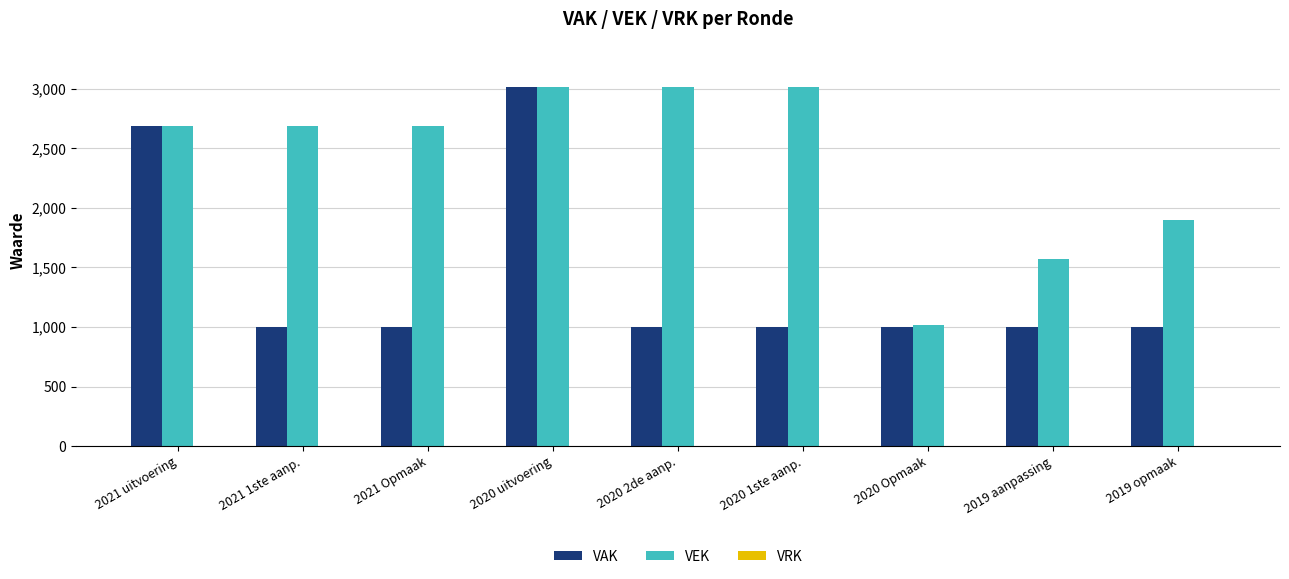

Are the bars horizontal?

No